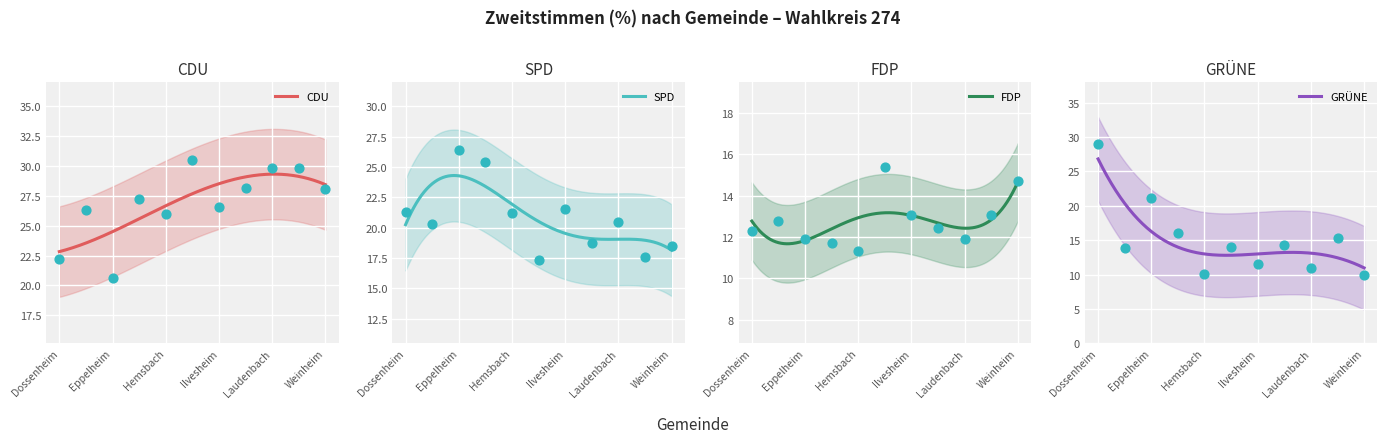

What are all the series names shown in the legend?

CDU, SPD, FDP, GRÜNE